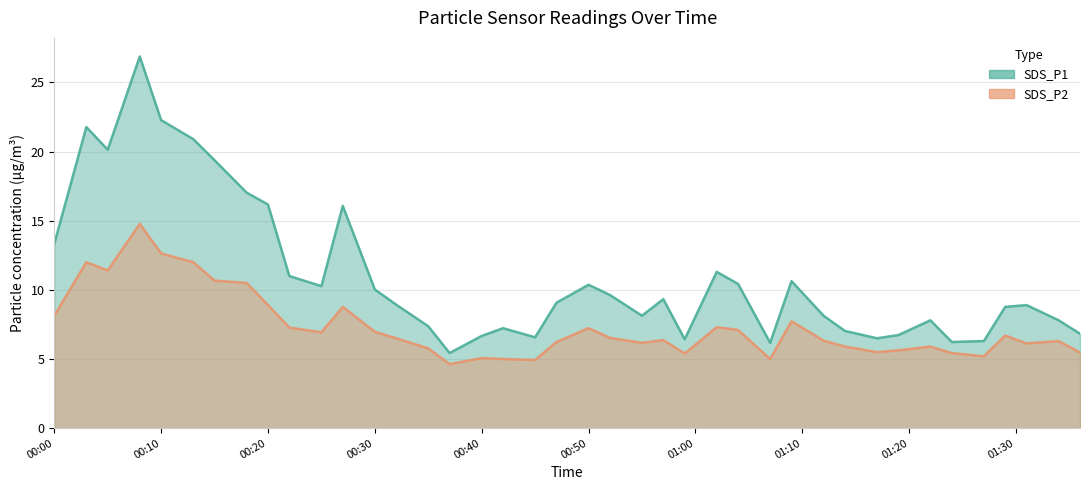

Reading left to right, transcribe all the data shown in this chart.

SDS_P1: 13.3	21.8	20.1	26.9	22.3	20.9	19.4	17.0	16.2	11.0	10.3	16.1	10.0	8.9	7.4	5.4	6.7	7.2	6.6	9.1	10.4	9.6	8.1	9.3	6.4	11.3	10.4	6.2	10.6	8.1	7.0	6.5	6.7	7.8	6.2	6.3	8.8	8.9	7.8	6.8
SDS_P2: 8.1	12.0	11.4	14.8	12.6	12.0	10.7	10.5	8.9	7.3	6.9	8.8	7.0	6.5	5.8	4.6	5.1	5.0	4.9	6.2	7.2	6.5	6.2	6.4	5.4	7.3	7.1	5.0	7.7	6.3	5.9	5.5	5.6	5.9	5.4	5.2	6.7	6.1	6.3	5.5